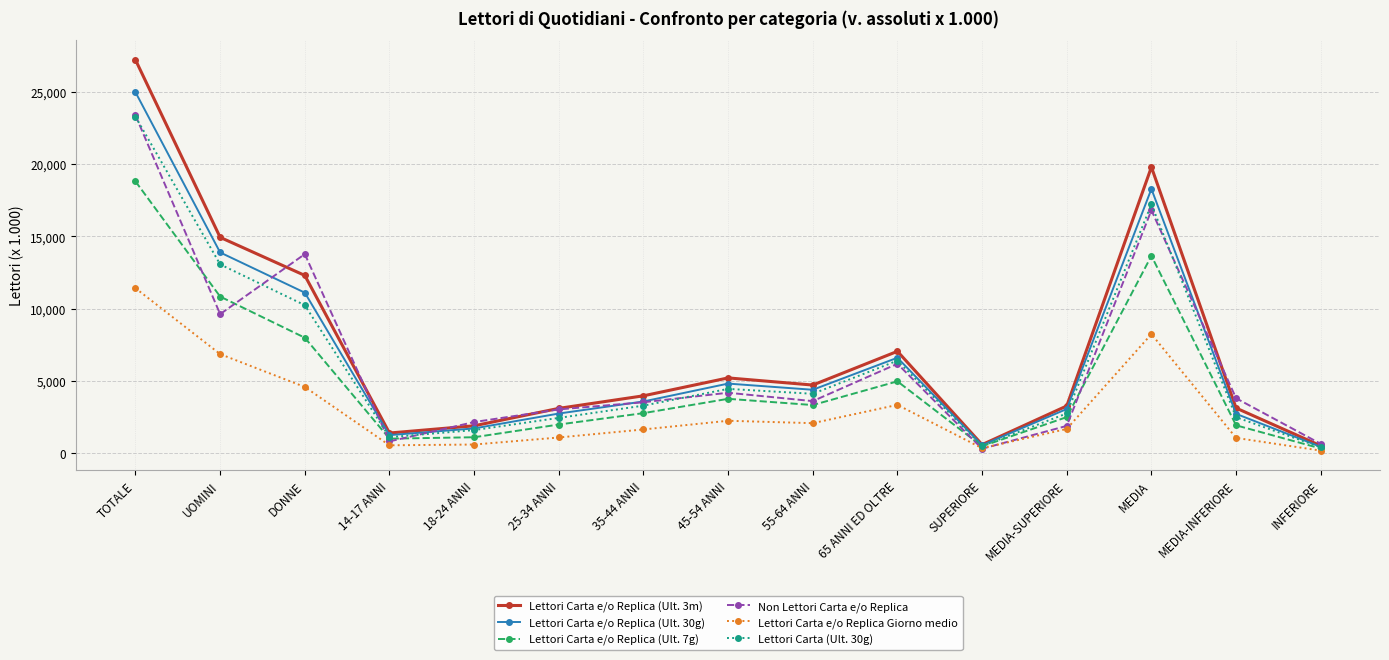

What is the difference between the highest and lowest values at UOMINI?

8092